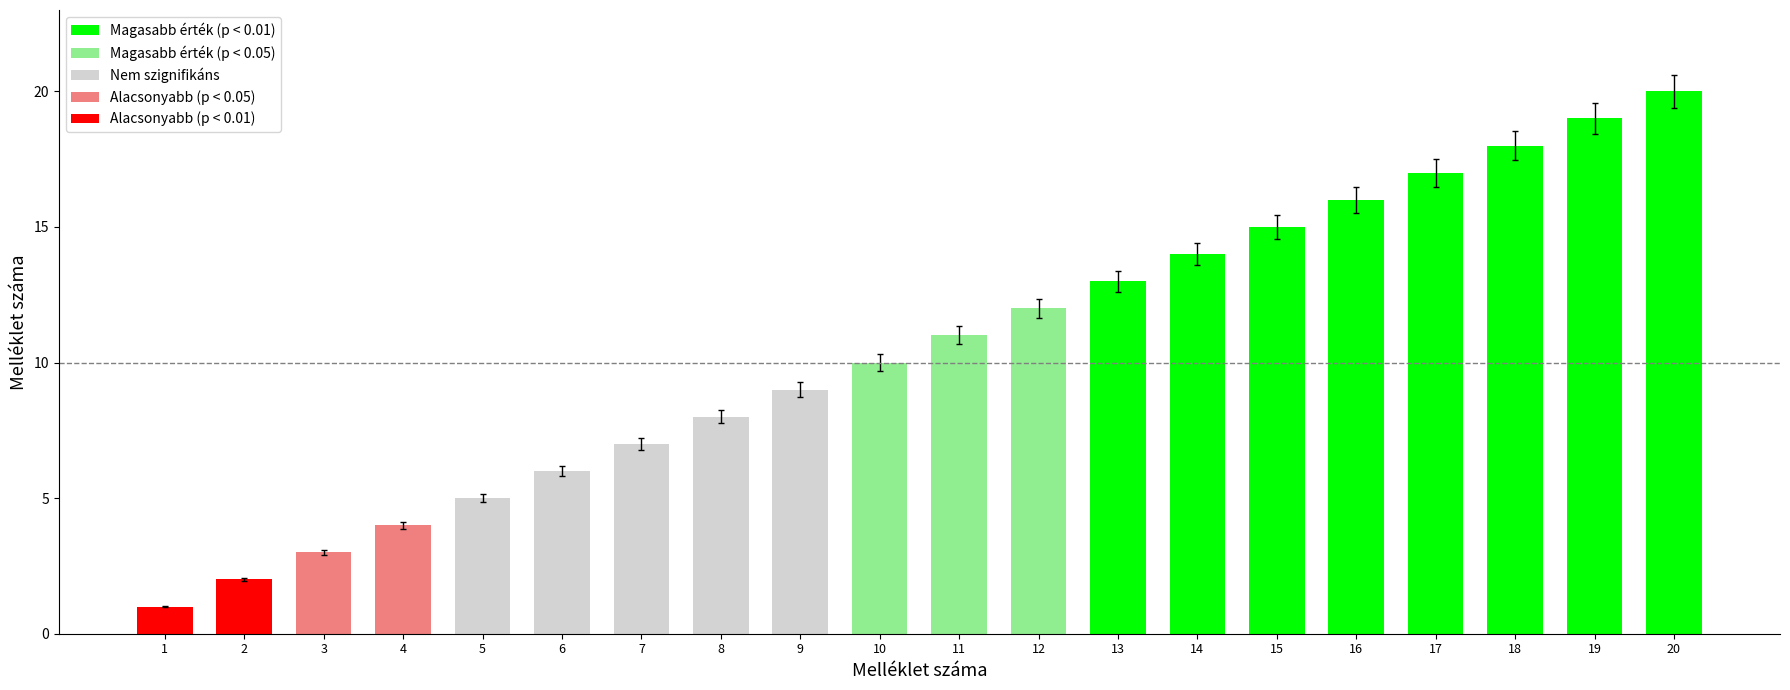

Reading left to right, transcribe all the data shown in this chart.

1	2	3	4	5	6	7	8	9	10	11	12	13	14	15	16	17	18	19	20